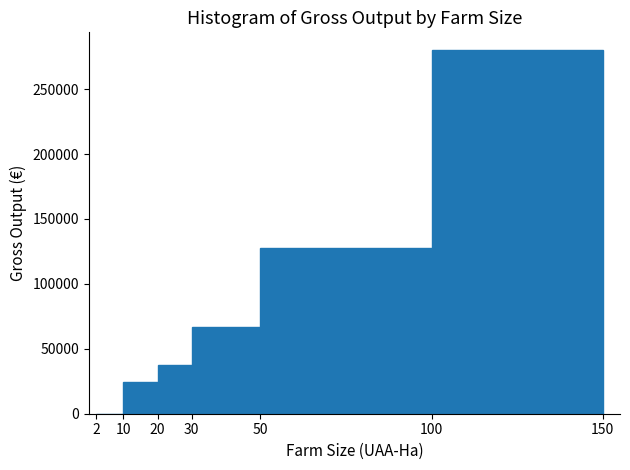

Reading left to right, transcribe this chart: for each bar, give the range it covers on the x-axis and its height. The values are not printed on the chart, so give them approximately, as read against the axis.

2 to 10: 0
10 to 20: 25000
20 to 30: 35000
30 to 50: 65000
50 to 100: 130000
100 to 150: 280000